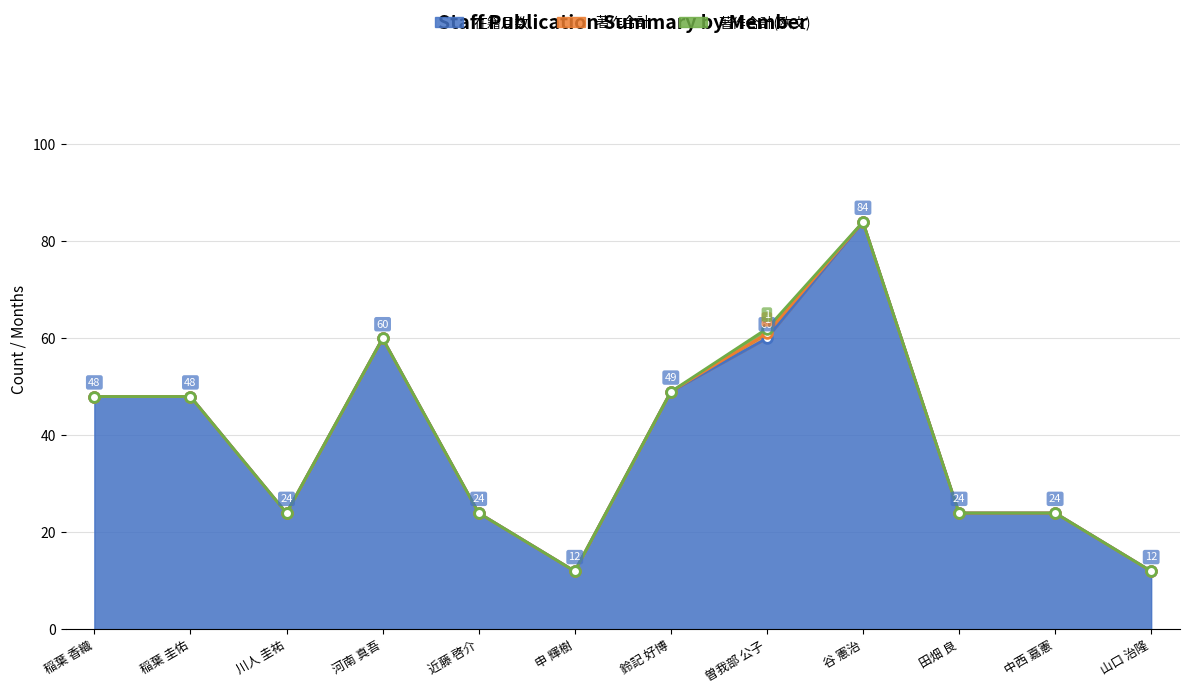

True or false: 著作合計(欧文) and 著作合計 cross at least once.

False